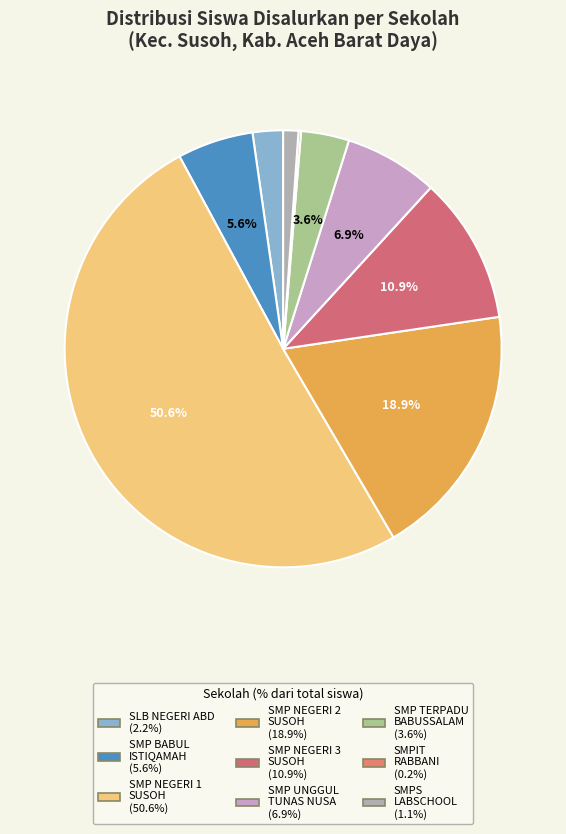

Which slice is the largest?

SMP NEGERI 1 SUSOH